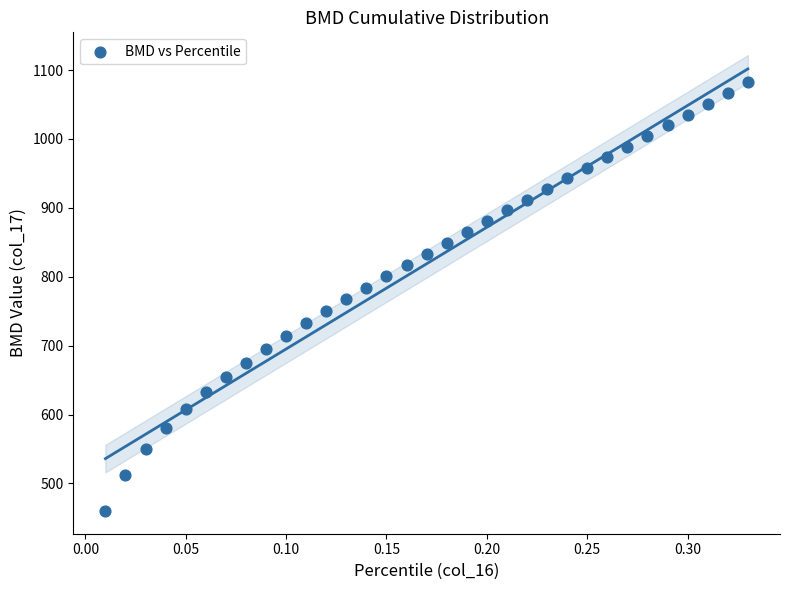

What is the range of Y values (max minus min)?

622.1